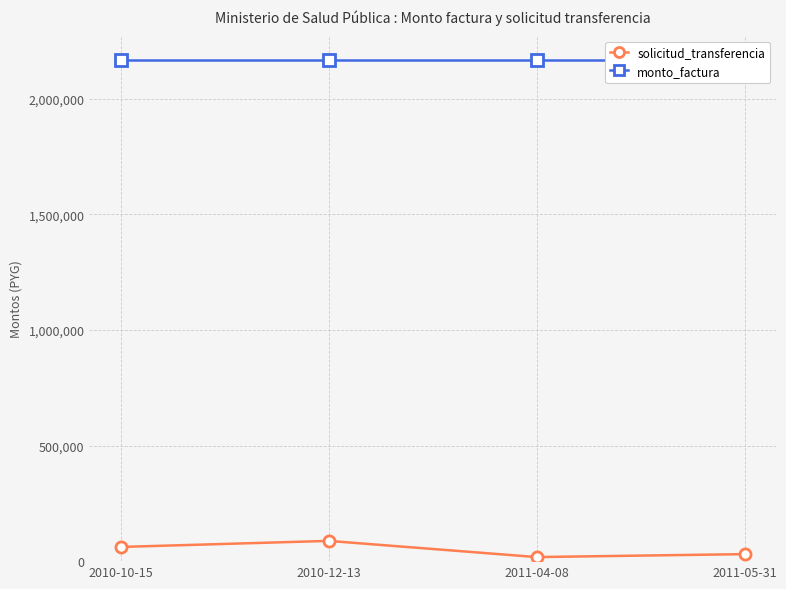

Rank the categories by monto_factura value from lowest to highest.

2010-10-15, 2010-12-13, 2011-04-08, 2011-05-31